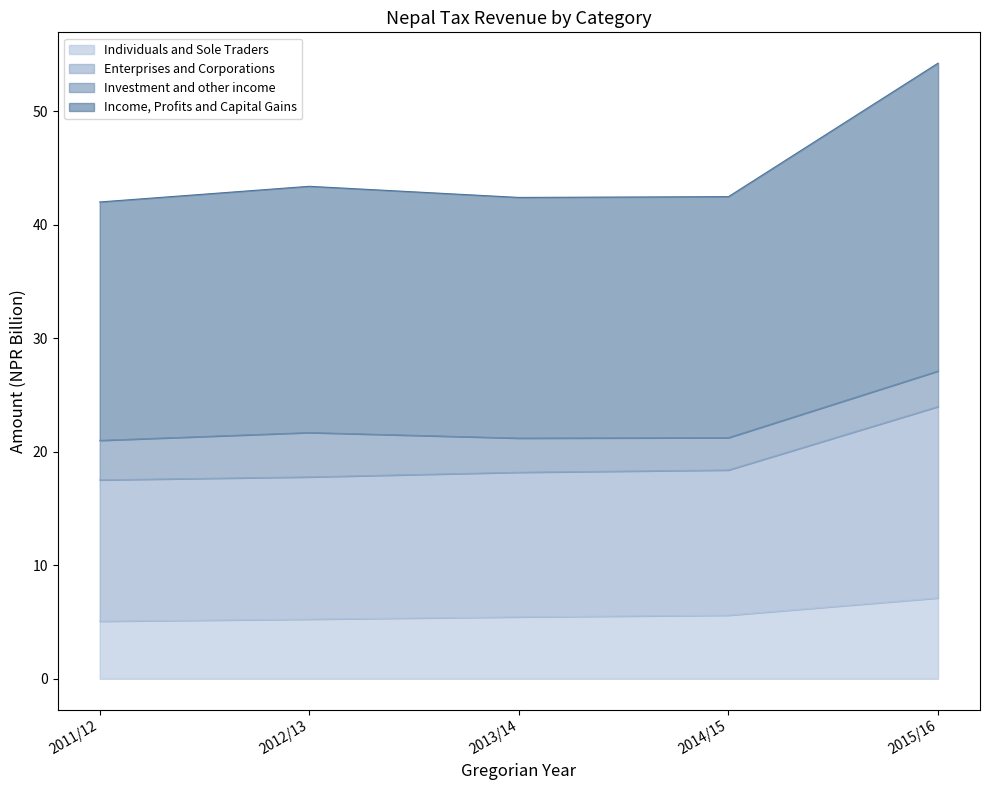

At which category is the sum across all series the highest?

2015/16